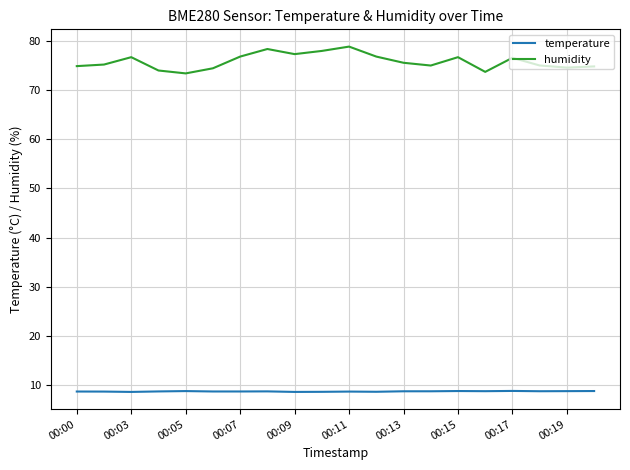

How many categories are shown in the chart?

20